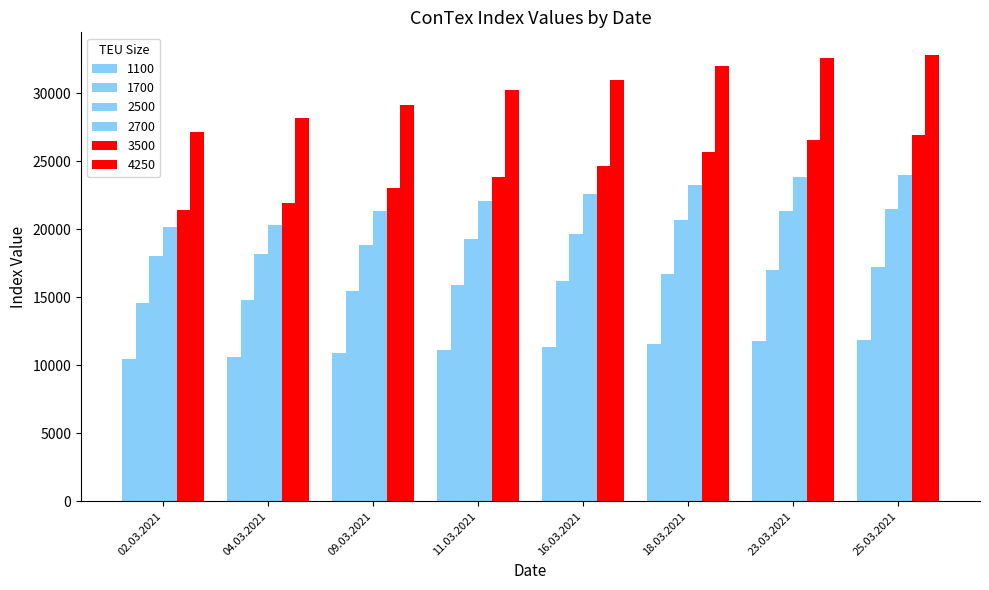

What is the label of the 1st bar from the left?

02.03.2021